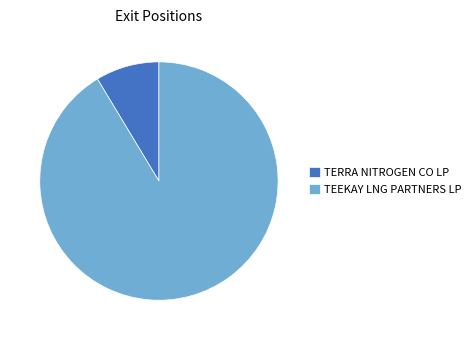

How many slices are in this pie chart?

2